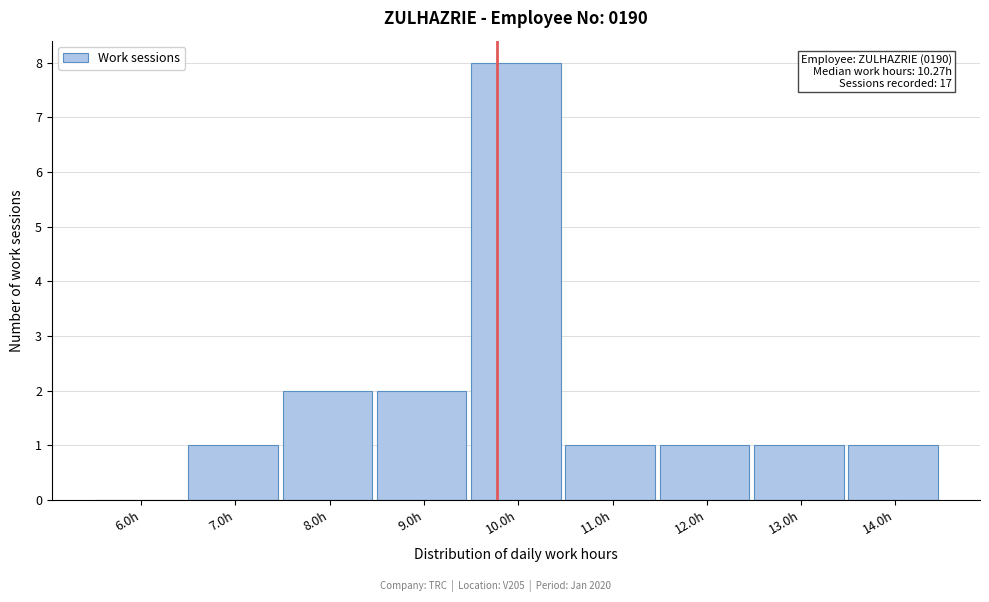

Reading left to right, transcribe all the data shown in this chart.

6.0h=0	7.0h=1	8.0h=2	9.0h=2	10.0h=8	11.0h=1	12.0h=1	13.0h=1	14.0h=1